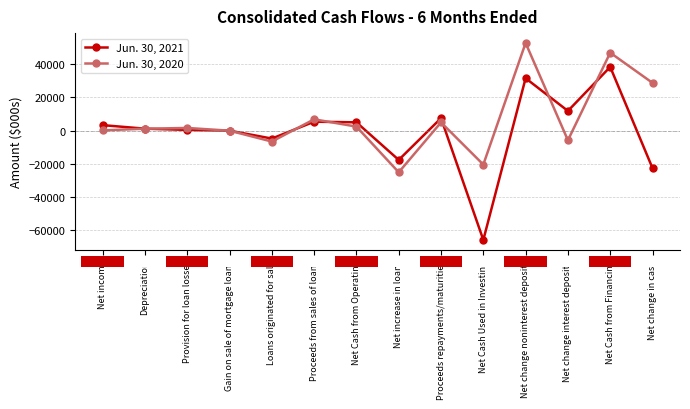

What is the smallest value displayed?

-65987